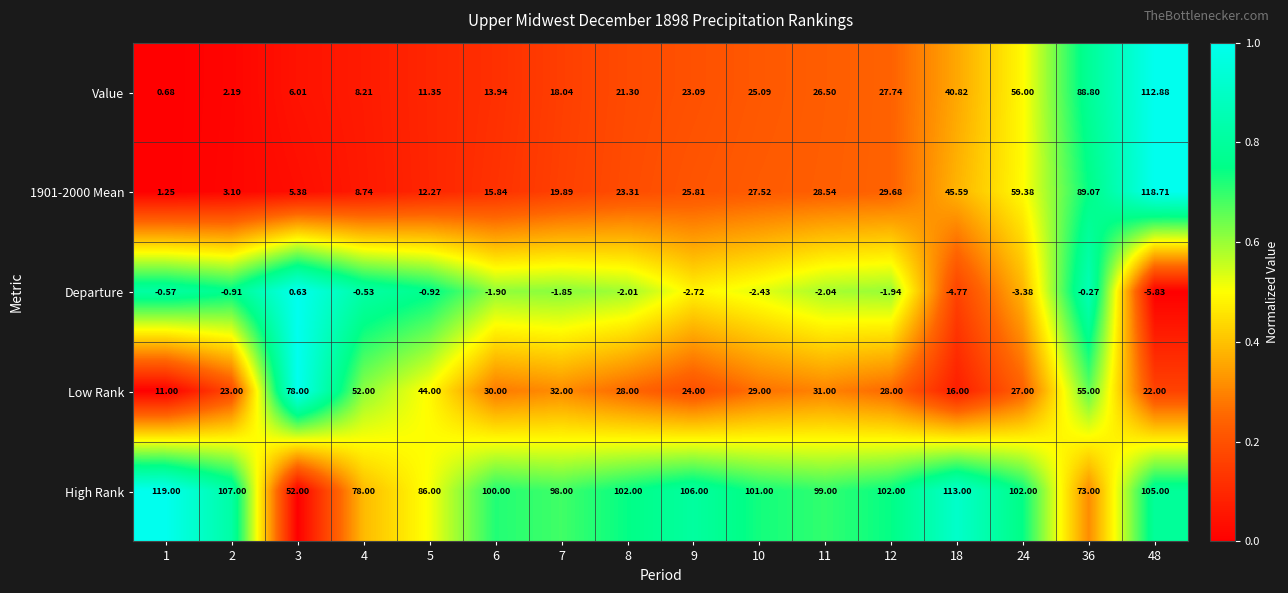

Which series has the largest total across all categories?

High Rank